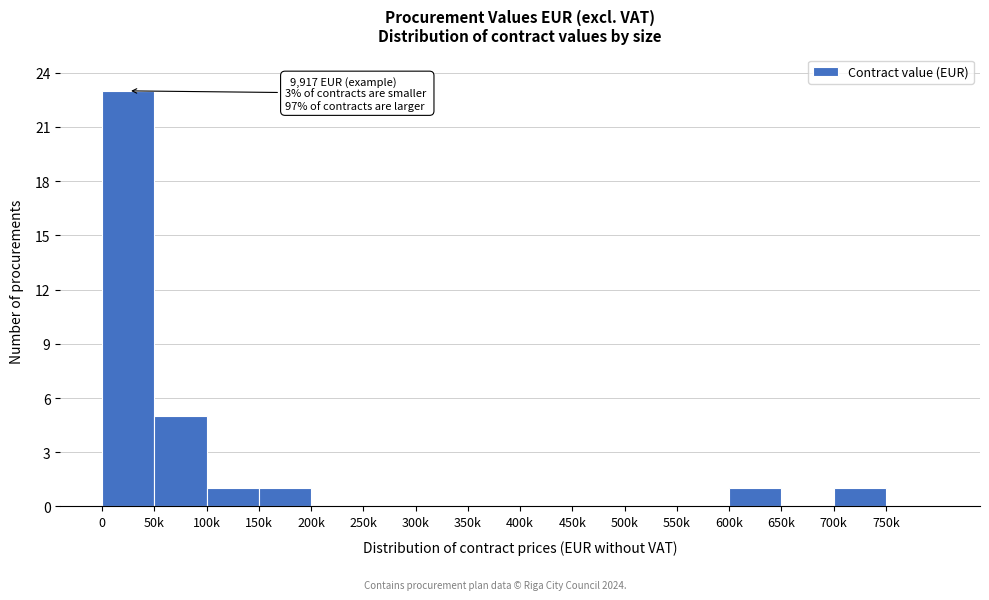

Reading left to right, what are all the values shown in this chart?

0=23	50k=5	100k=1	150k=1	200k=0	250k=0	300k=0	350k=0	400k=0	450k=0	500k=0	550k=0	600k=1	650k=0	700k=1	750k=0